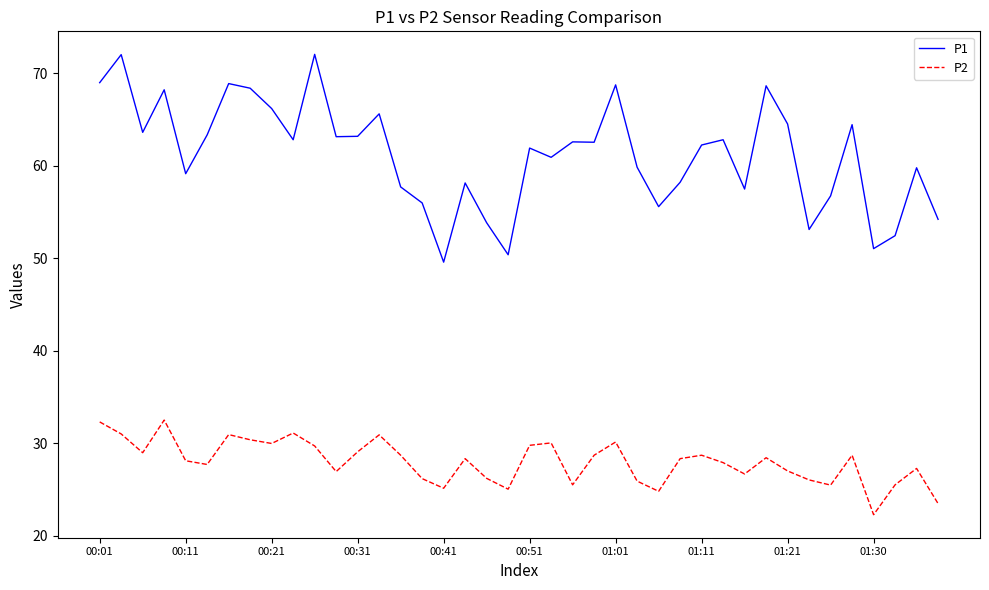

True or false: P2 and P1 cross at least once.

False